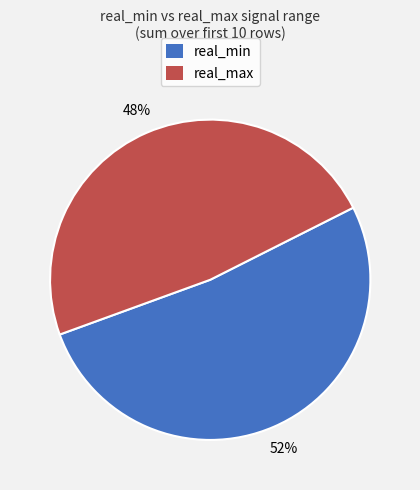

Rank the categories by value from highest to lowest.

real_min, real_max